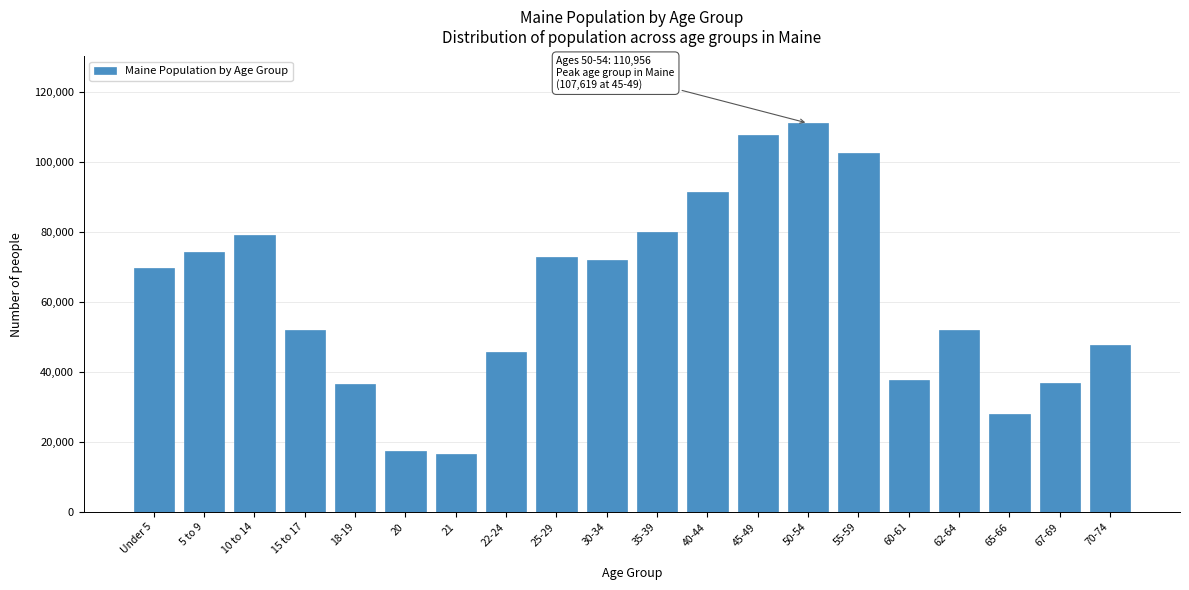

What is the value of the 14th bar from the left?

110956